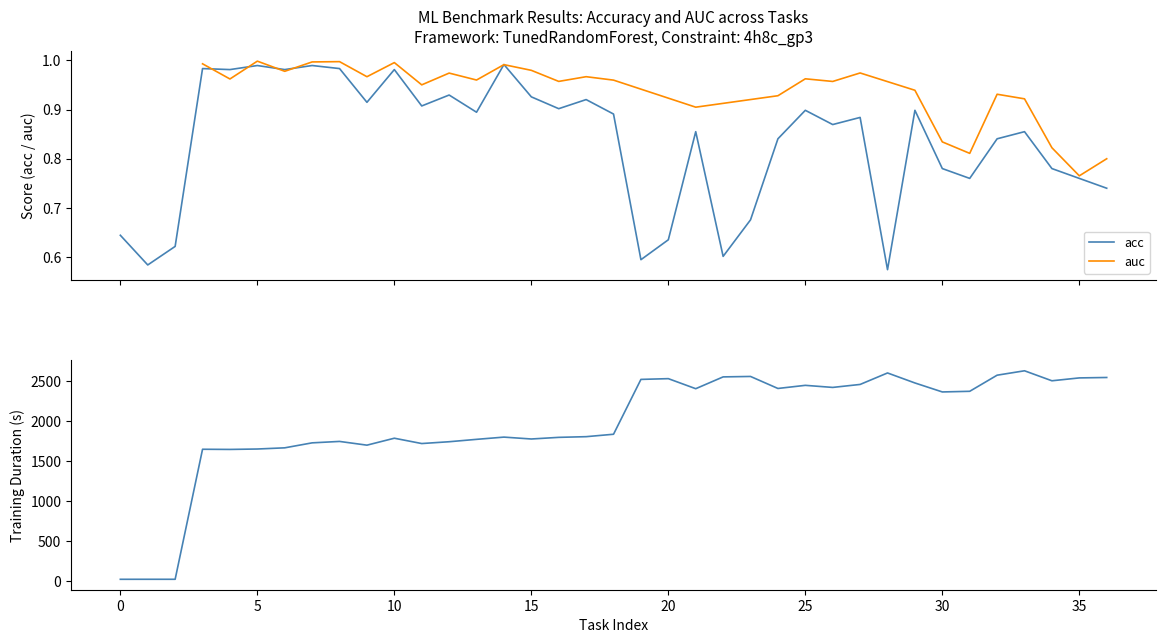

Does the chart display data point markers on the line(s)?

No